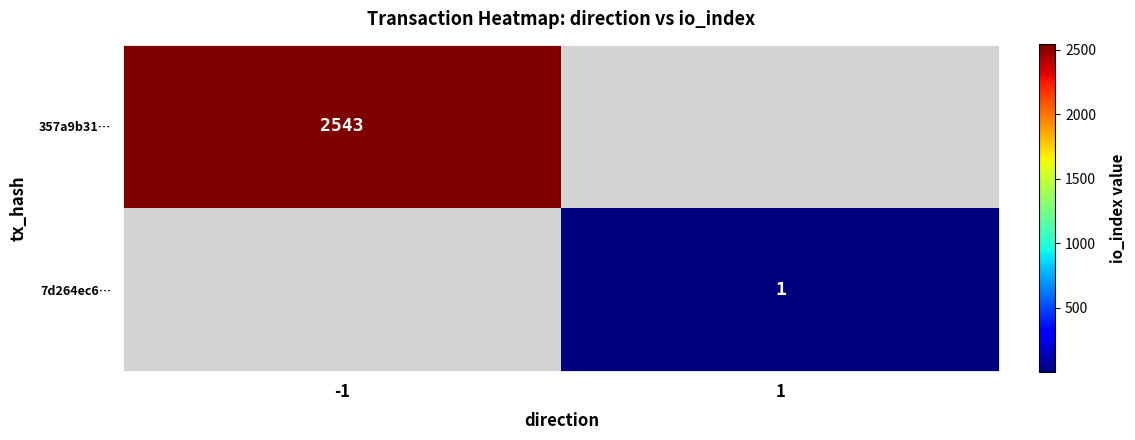

Is the value of 7d264ec6… at 1 greater than the value of 357a9b31… at -1?

No